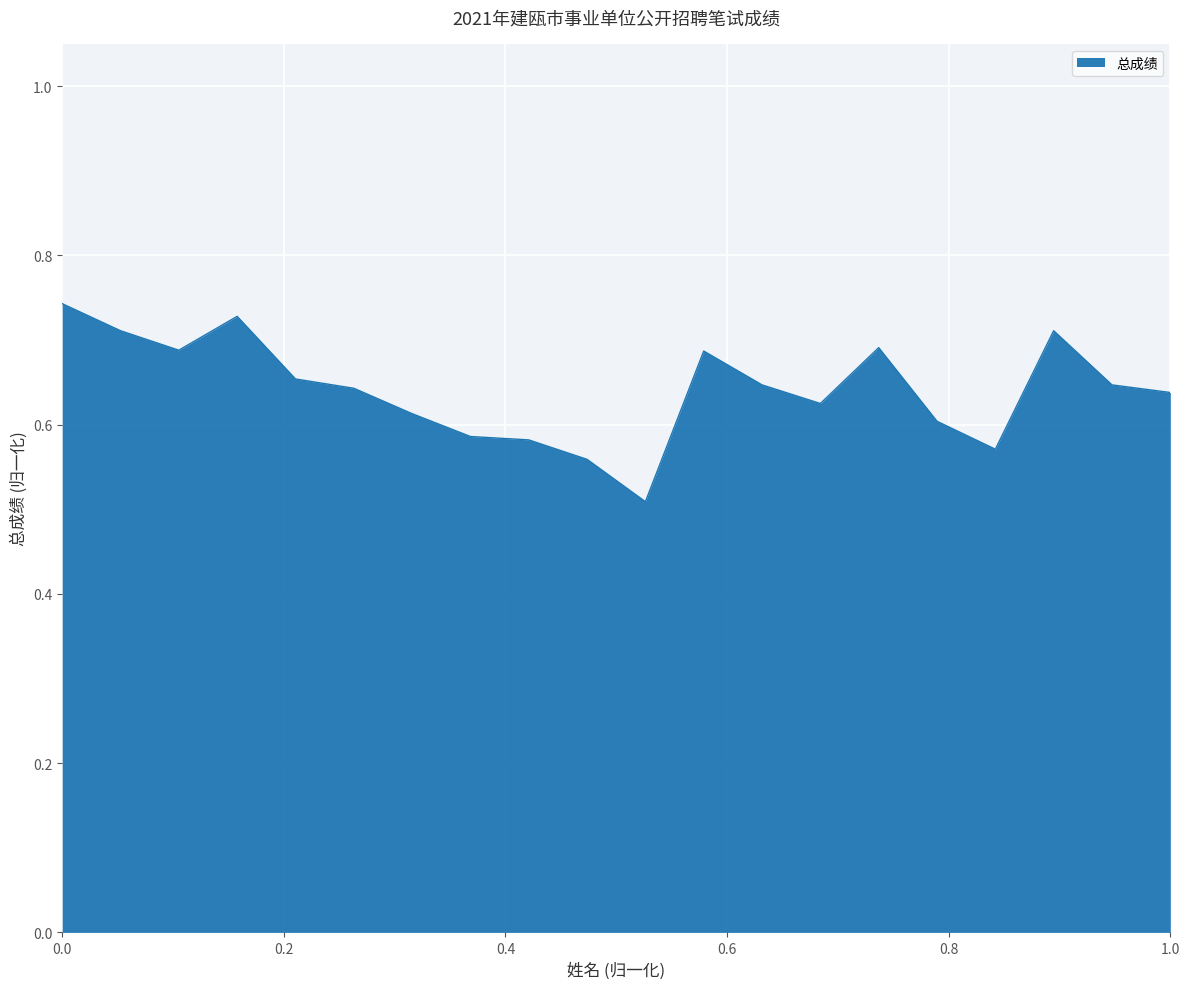

What is the minimum value shown in the chart?

0.5